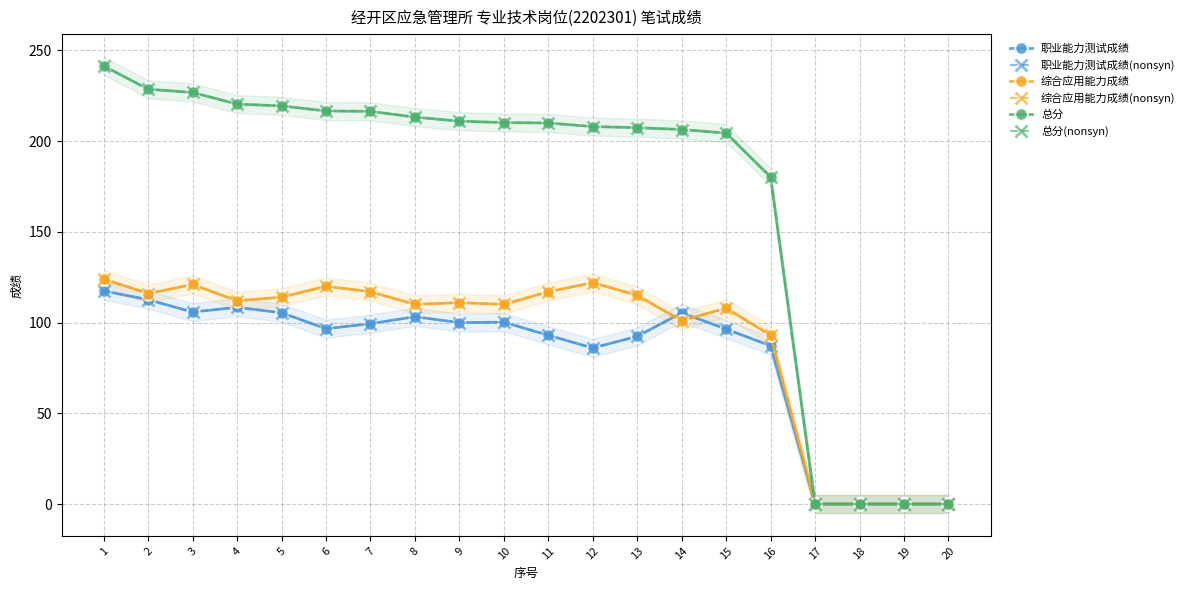

What is the spread (max minus min) of values at 13?

115.0